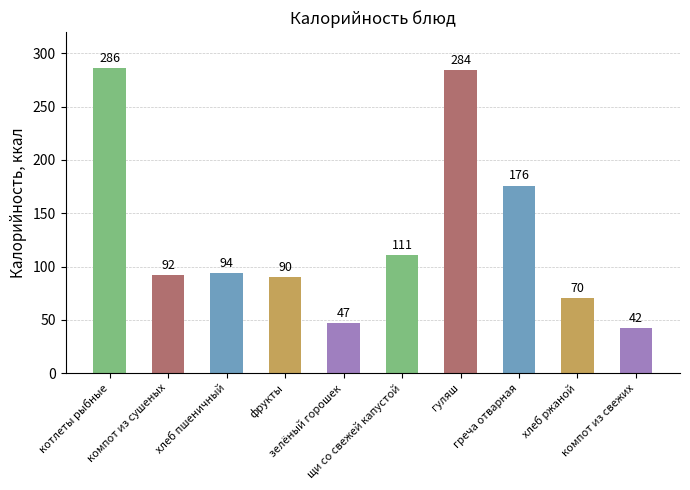

Are the bars grouped side by side (vs. stacked)?

No